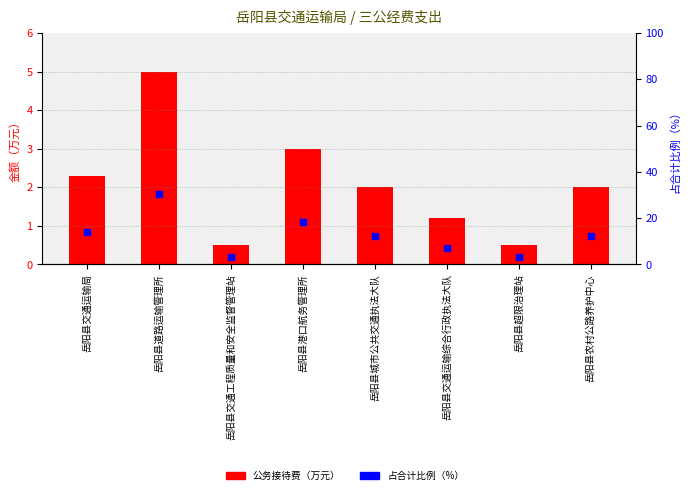

At 岳阳县交通运输综合行政执法大队, list the series in order from largest to smallest.

占合计比例（%）, 公务接待费